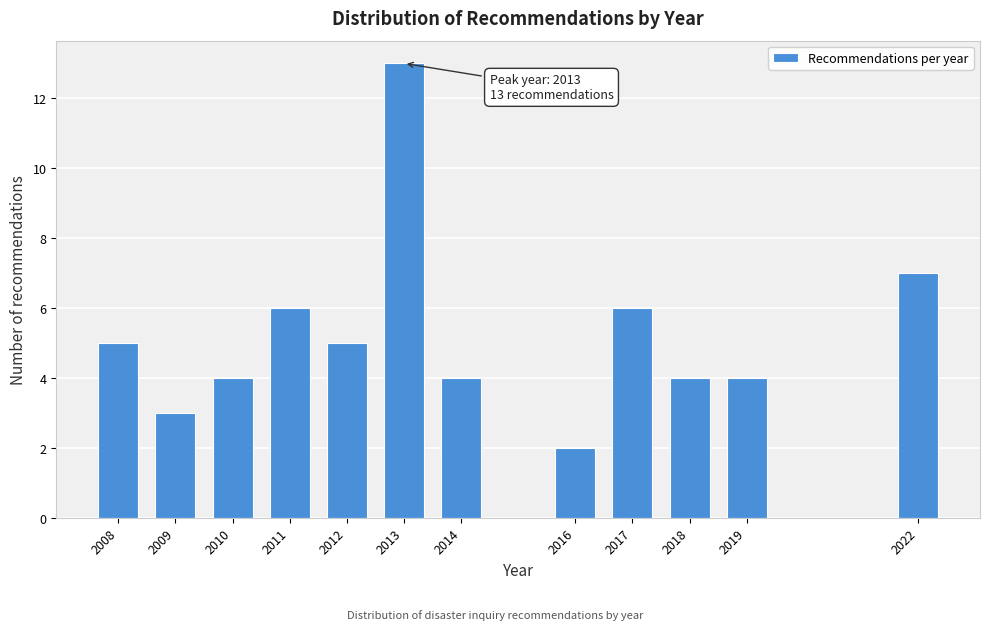

Reading left to right, transcribe all the data shown in this chart.

2008=5	2009=3	2010=4	2011=6	2012=5	2013=13	2014=4	2016=2	2017=6	2018=4	2019=4	2022=7